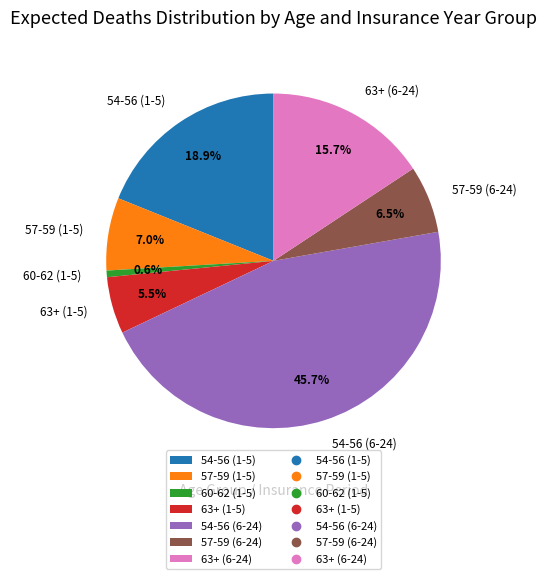

Is there a majority slice in this chart?

No